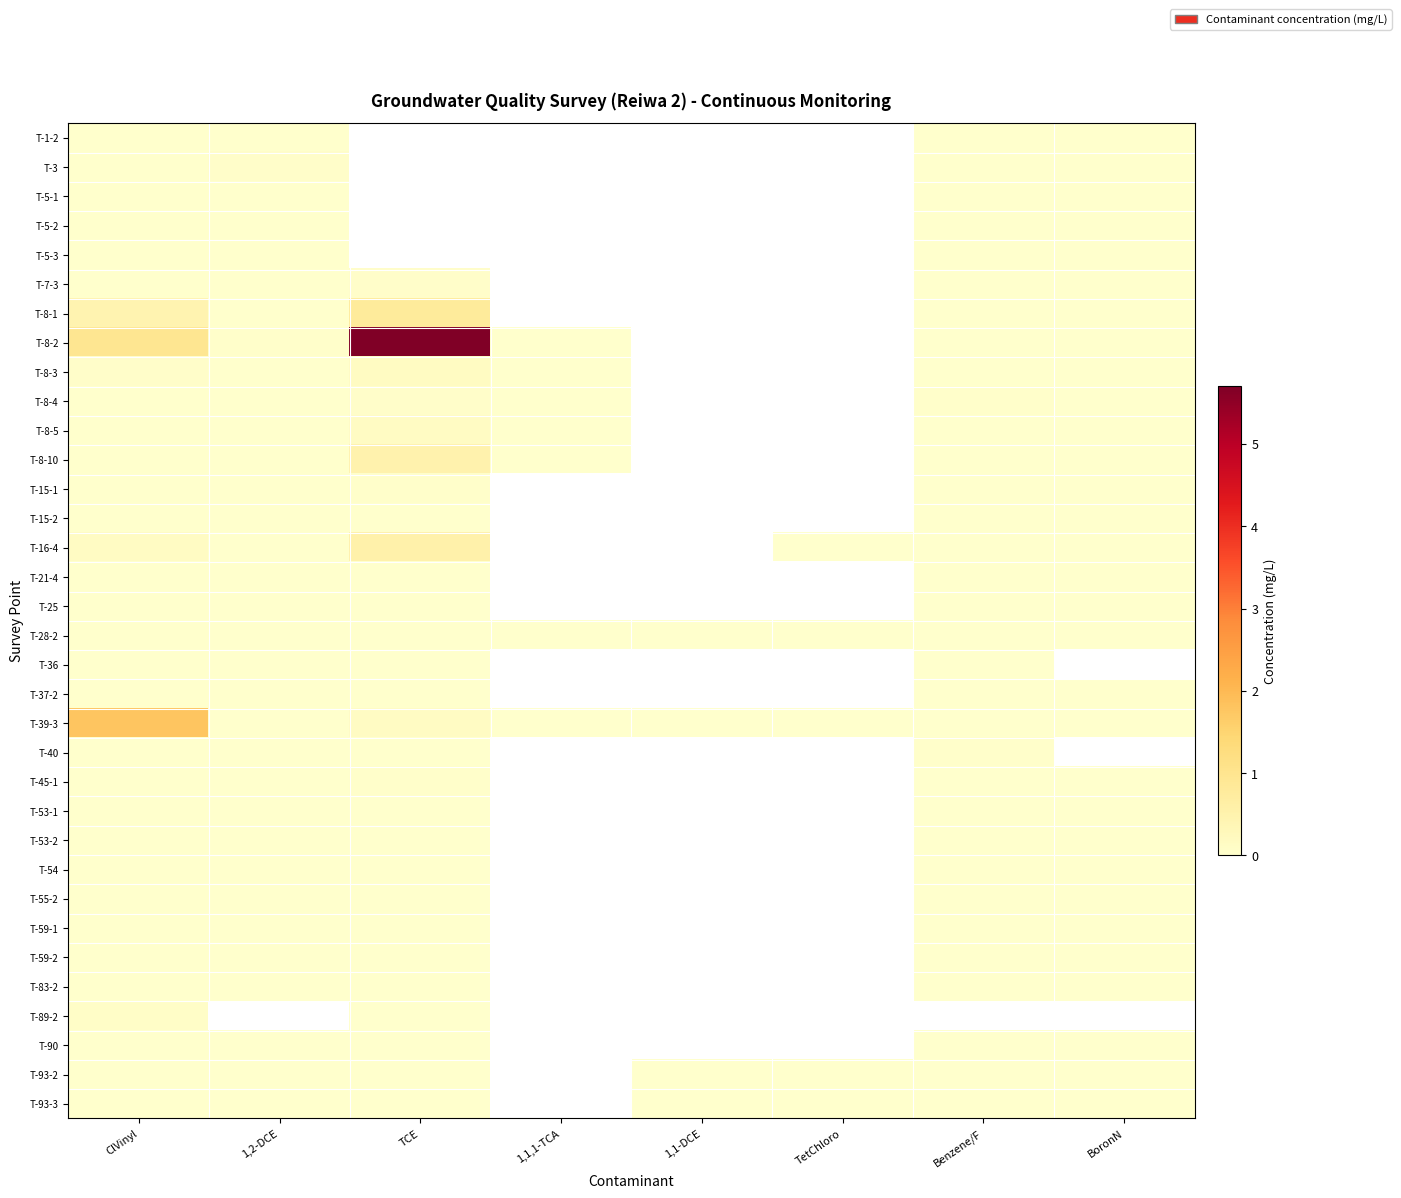

What is the greatest value displayed?

5.7